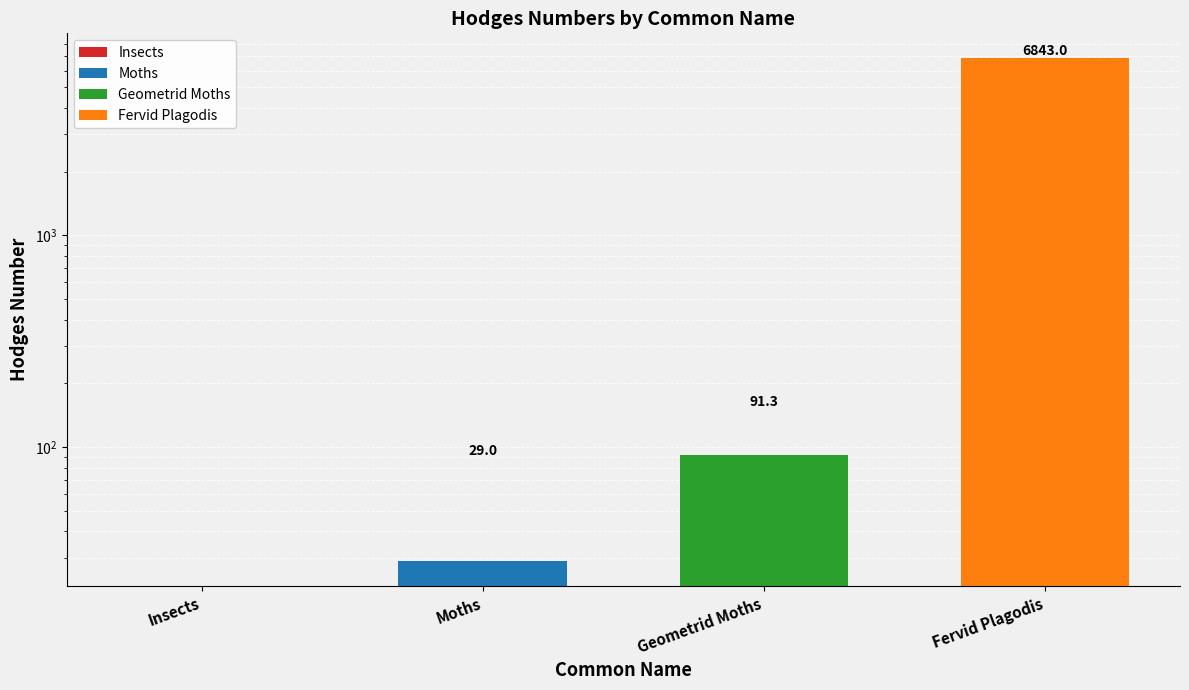

What is the sum of all values?

6963.3